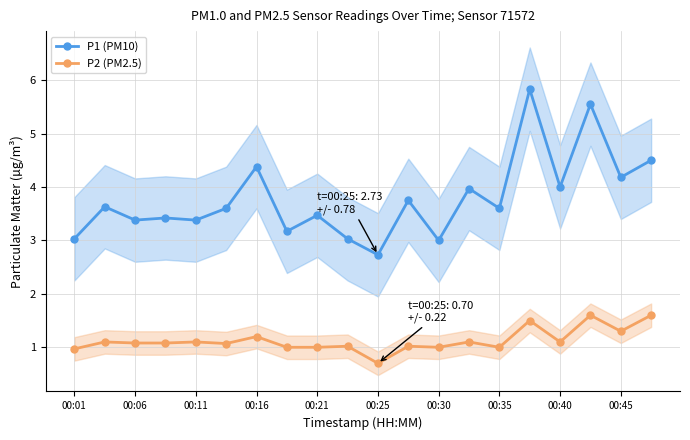

What is the total value across all series at 17?

7.2